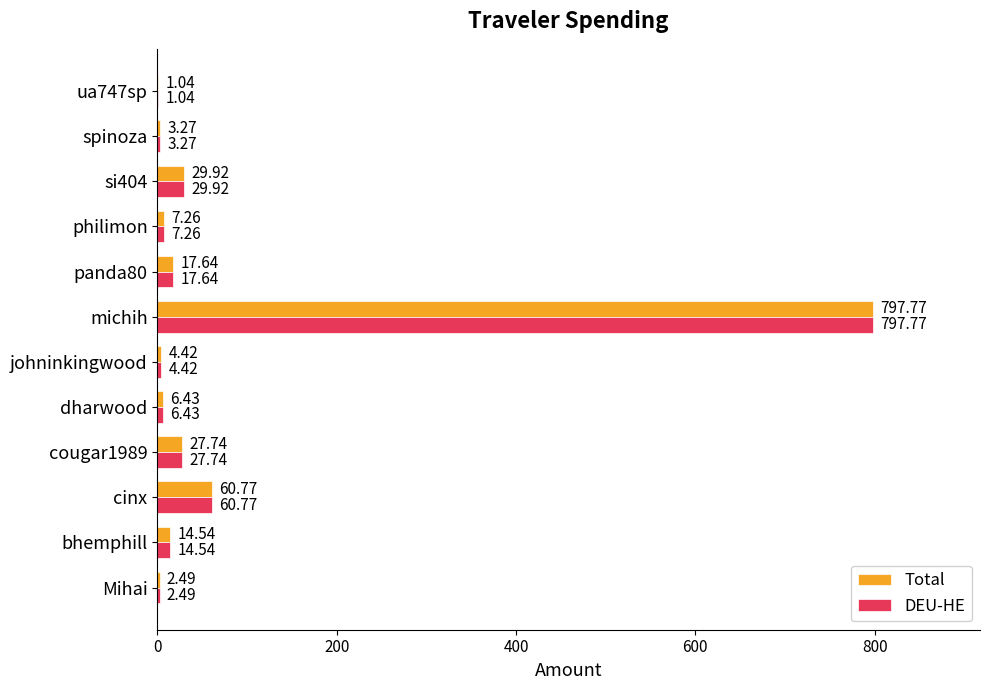

At which category is the sum across all series the highest?

michih